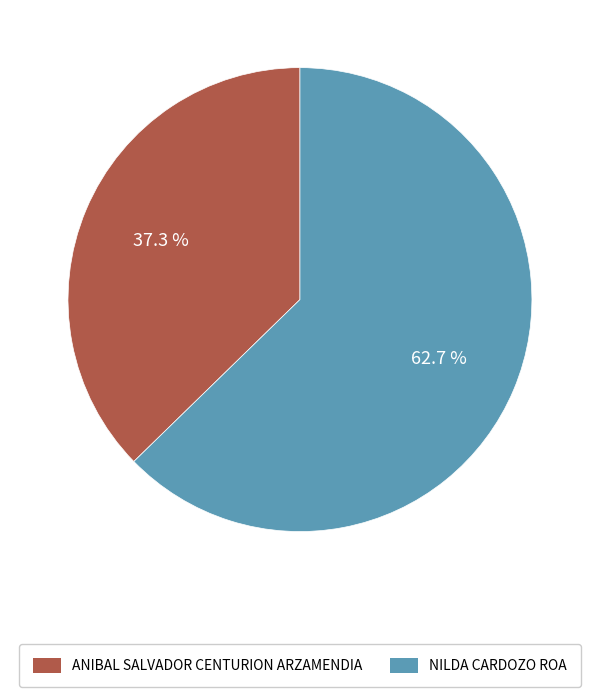

Rank the categories by value from highest to lowest.

NILDA CARDOZO ROA, ANIBAL SALVADOR CENTURION ARZAMENDIA